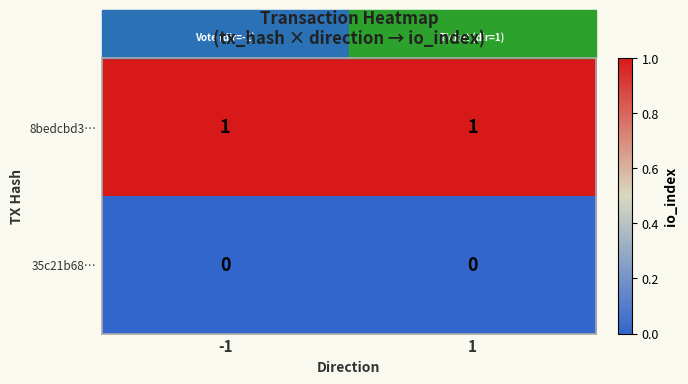

Is the value of 8bedcbd3… at -1 greater than the value of 35c21b68… at 1?

Yes